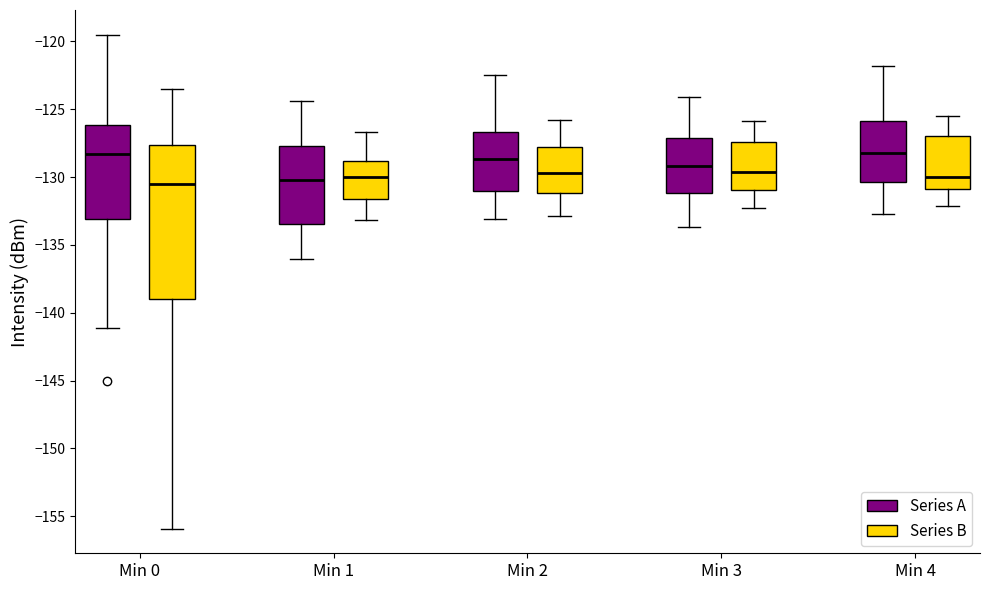

Reading left to right, read every box against the y-axis: the position of its median line, the range the box covers, and the ends of its whiskers. The values are not printed on the chart, so give them approximately, as read against the axis.

Min 0 (Series A): median -128.5, box -133.0 to -126.0, whiskers -141.0 to -119.5
Min 0 (Series B): median -130.5, box -139.0 to -127.5, whiskers -156.0 to -123.5
Min 1 (Series A): median -130.0, box -133.5 to -127.5, whiskers -136.0 to -124.5
Min 1 (Series B): median -130.0, box -131.5 to -129.0, whiskers -133.0 to -126.5
Min 2 (Series A): median -128.5, box -131.0 to -126.5, whiskers -133.0 to -122.5
Min 2 (Series B): median -129.5, box -131.0 to -127.5, whiskers -133.0 to -126.0
Min 3 (Series A): median -129.0, box -131.0 to -127.0, whiskers -133.5 to -124.0
Min 3 (Series B): median -129.5, box -131.0 to -127.5, whiskers -132.5 to -126.0
Min 4 (Series A): median -128.0, box -130.5 to -126.0, whiskers -132.5 to -122.0
Min 4 (Series B): median -130.0, box -131.0 to -127.0, whiskers -132.0 to -125.5